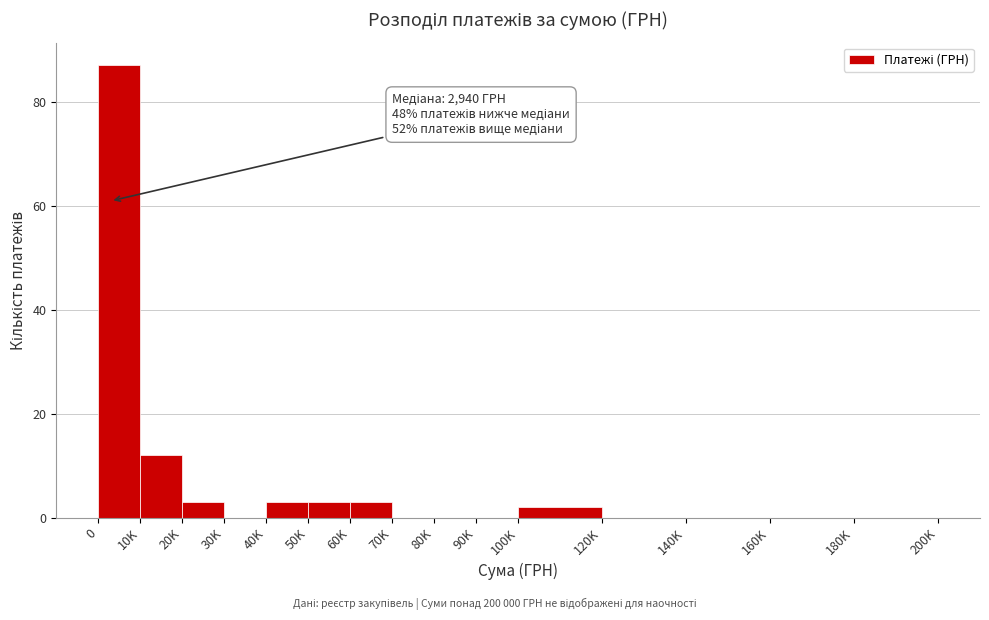

Reading left to right, what are all the values shown in this chart?

0=87	10K=12	20K=3	30K=0	40K=3	50K=3	60K=3	70K=0	80K=0	90K=0	100K=2	120K=0	140K=0	160K=0	180K=0